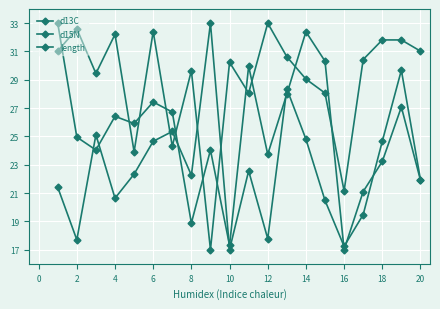

Where is the first local maximum for d13C?

4